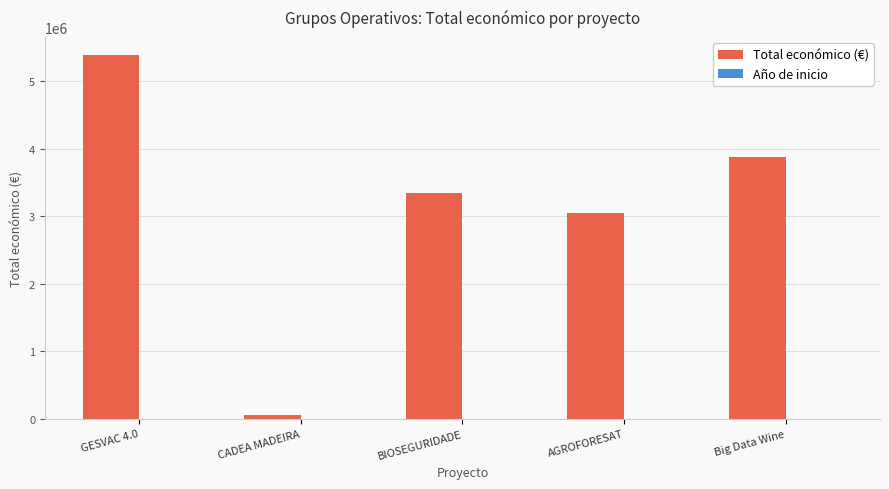

What is the sum of all Total económico (€) values?

15718221